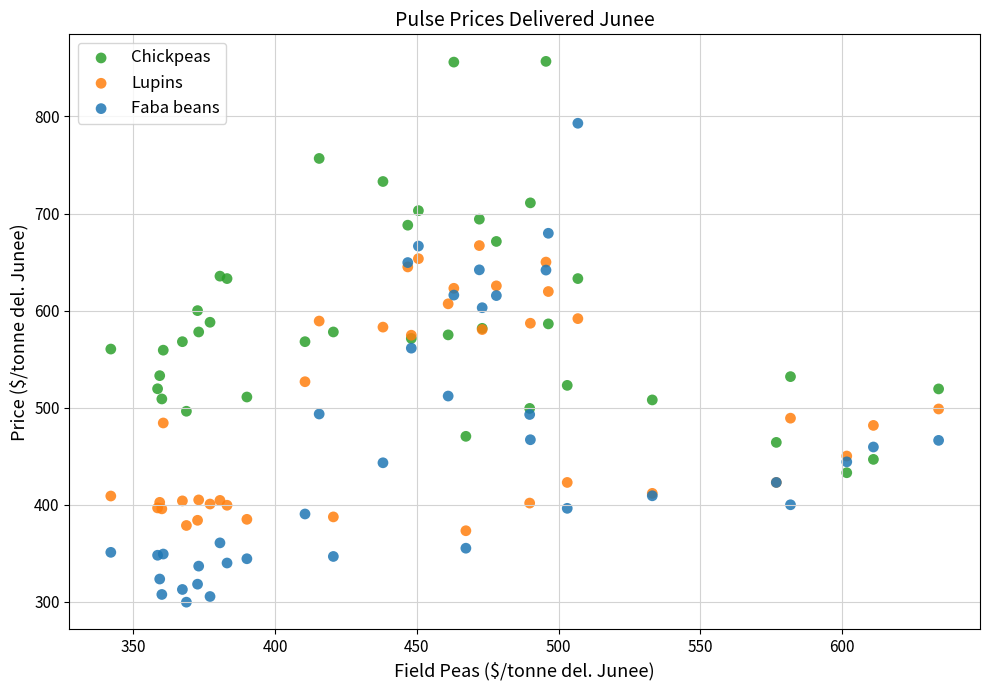

Which series contains the lowest Y value?

Faba beans